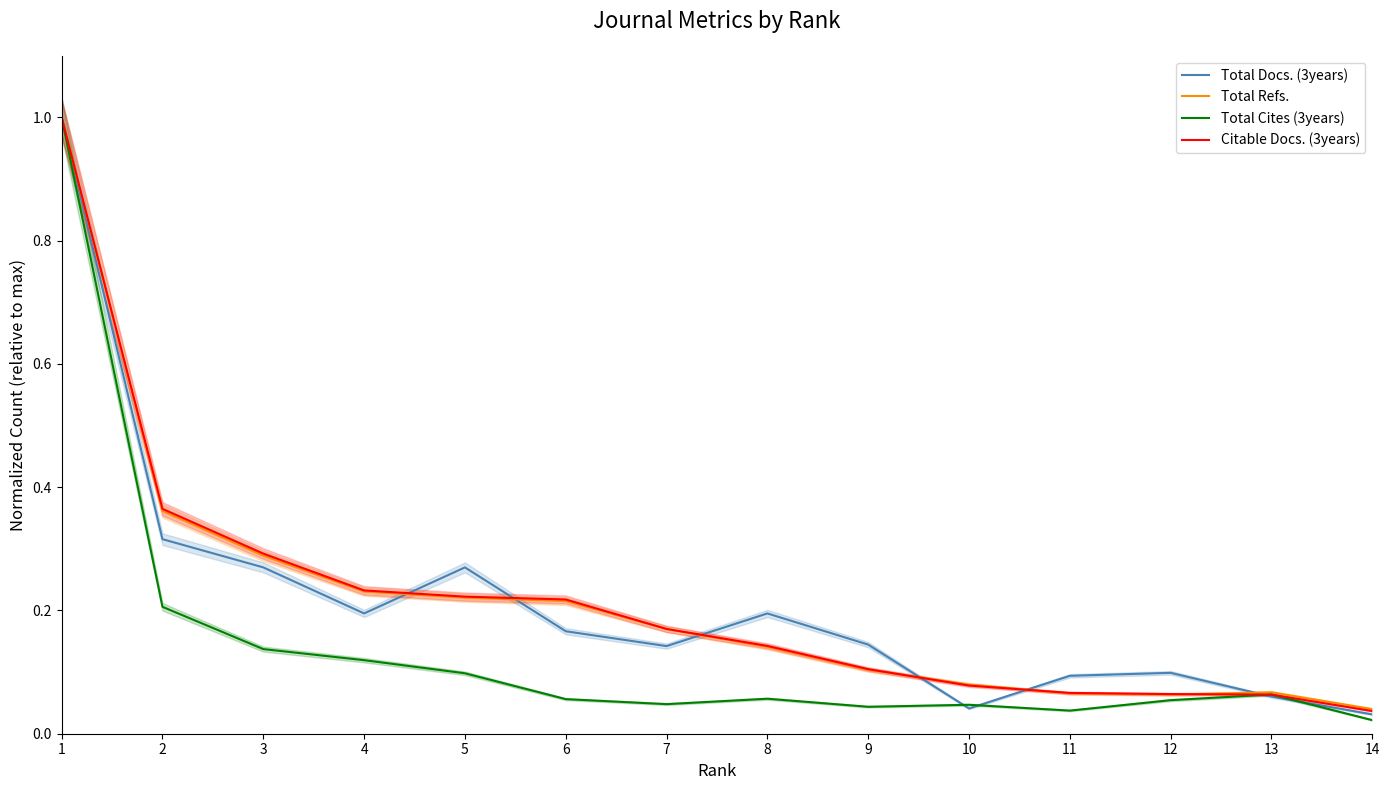

At which category is the sum across all series the highest?

1